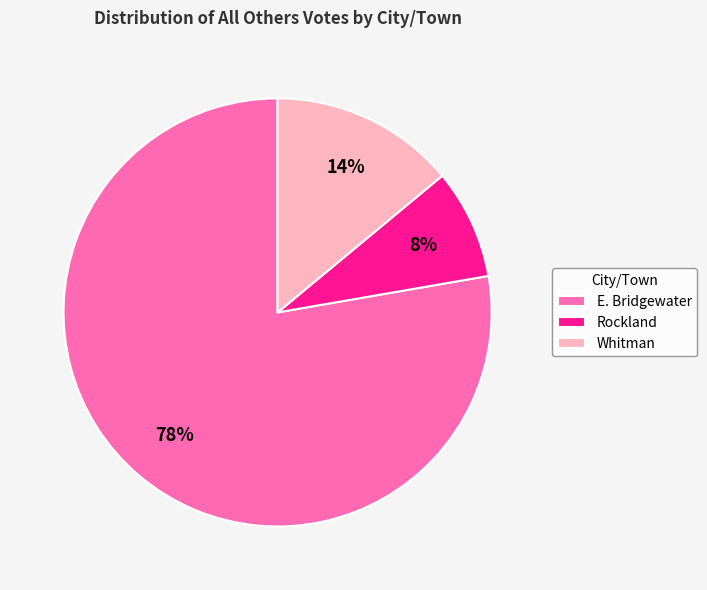

To the nearest percent, what is the difference between the Whitman and E. Bridgewater slice percentages?

64%